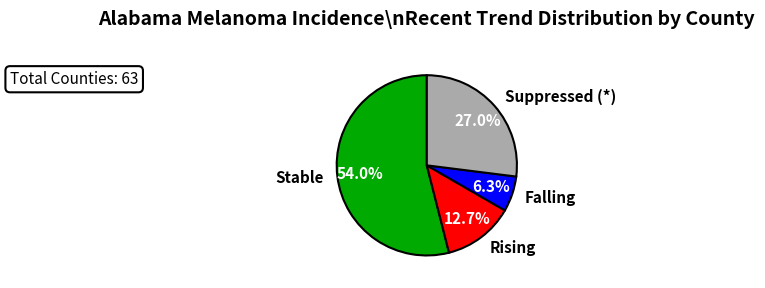

Is there any slice that represents more than half of the pie?

Yes